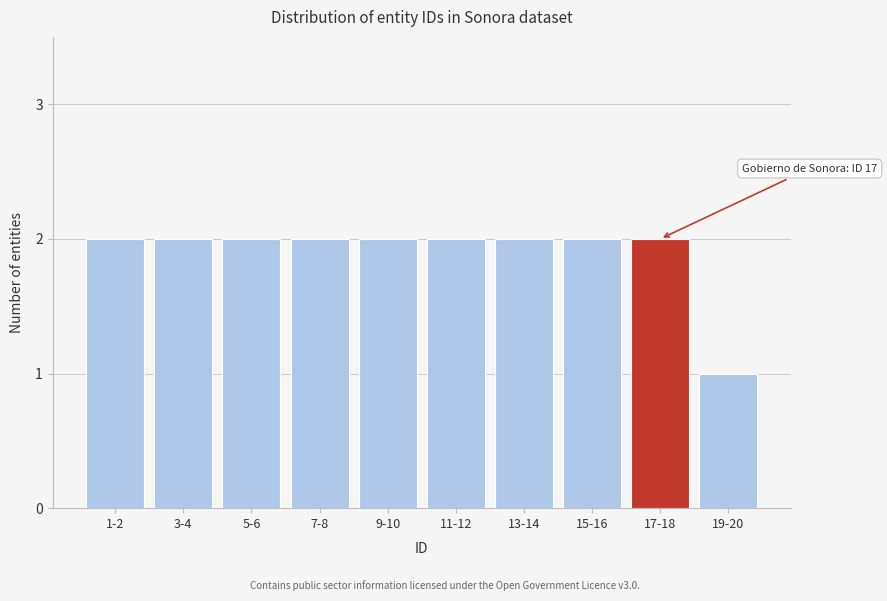

Reading left to right, extract all data points from this chart.

2	2	2	2	2	2	2	2	2	1